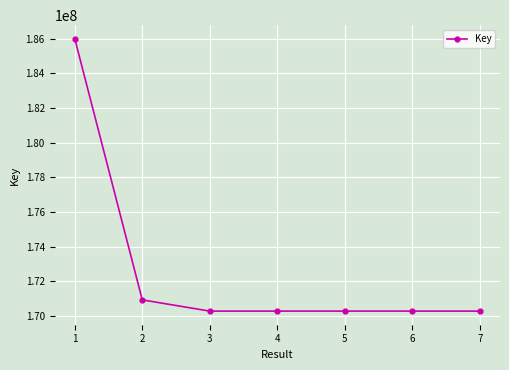

What is the minimum value shown in the chart?

170286427